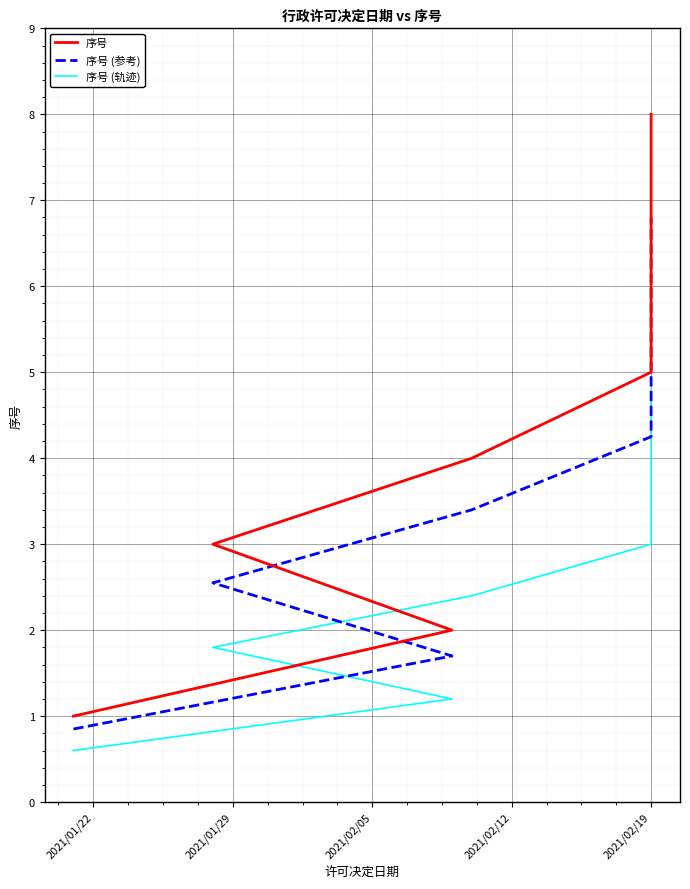

What is the label of the 5th point from the right?

2021/02/12